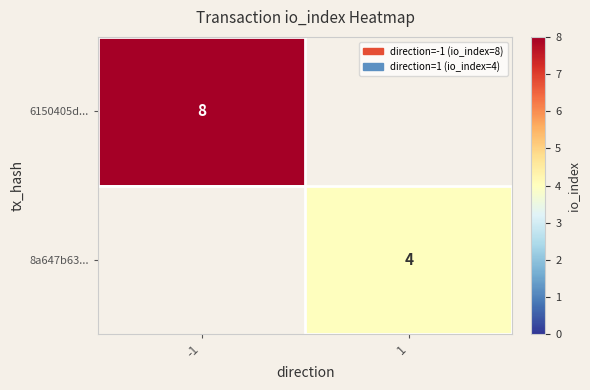

True or false: 6150405d... has a value of 12.5 at -1.

False